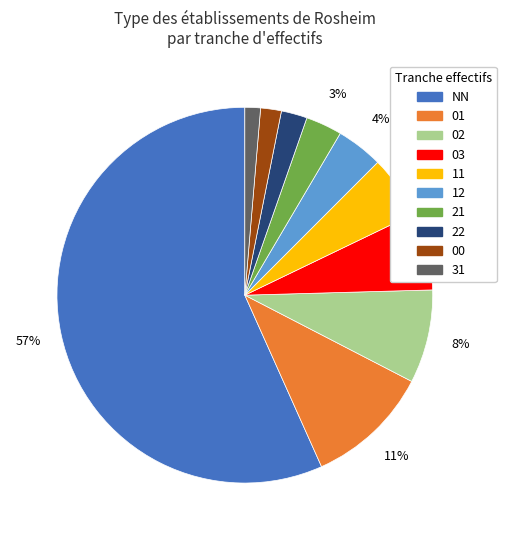

Is it true that 01 is 11% of the pie?

True